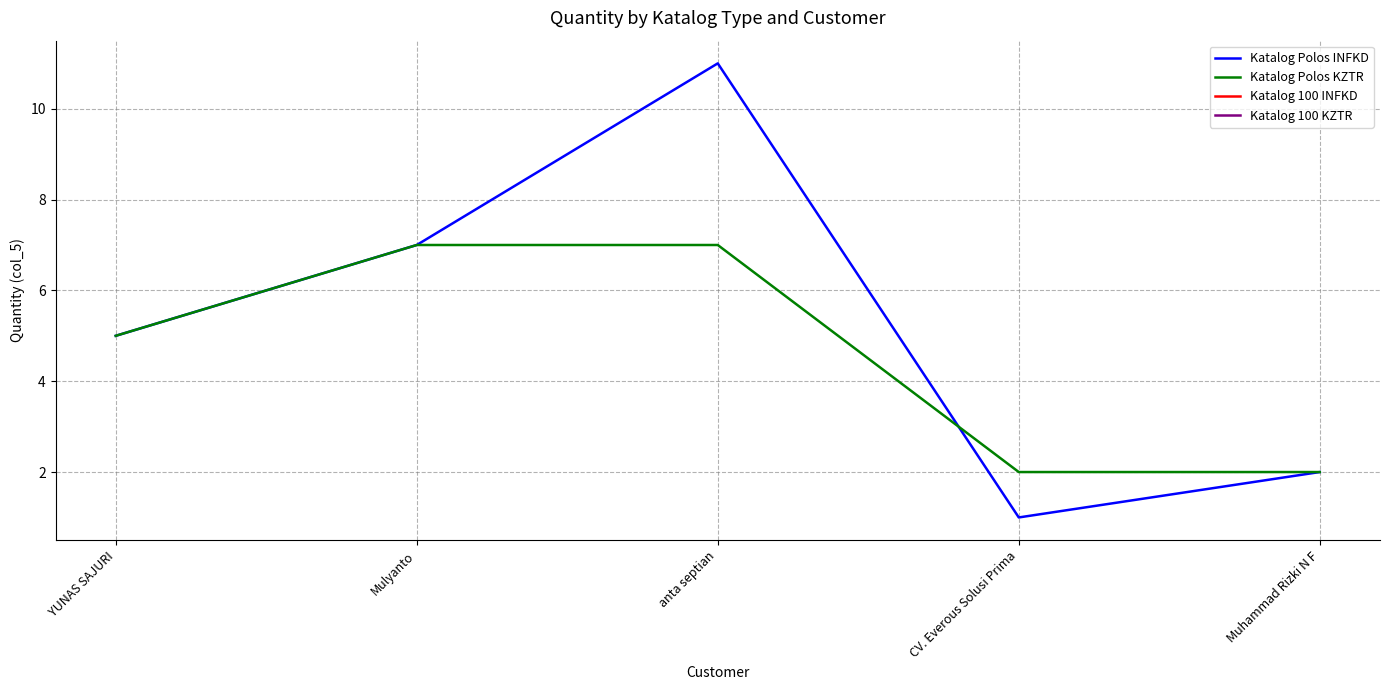

What position from the left is Mulyanto?

2